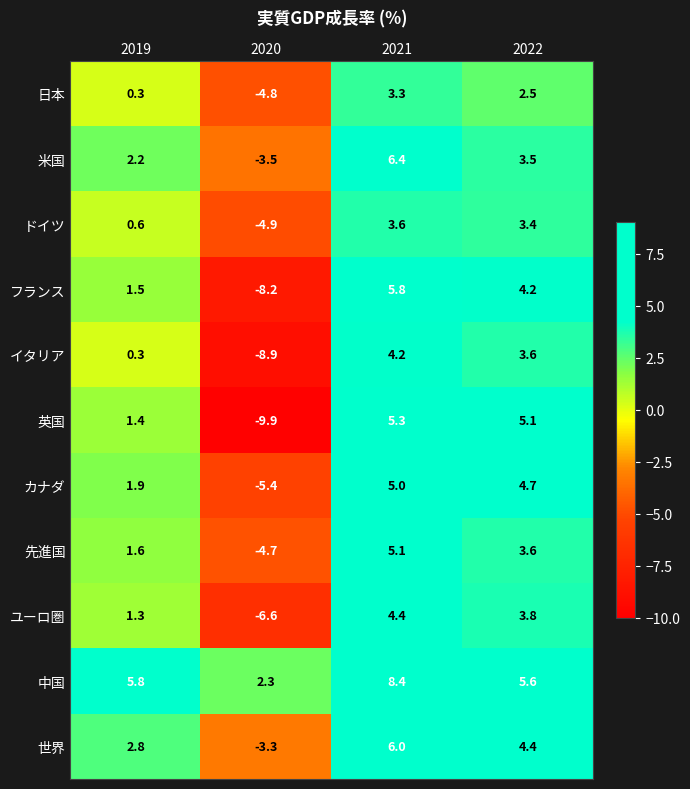

At which category is the sum across all series the highest?

2021